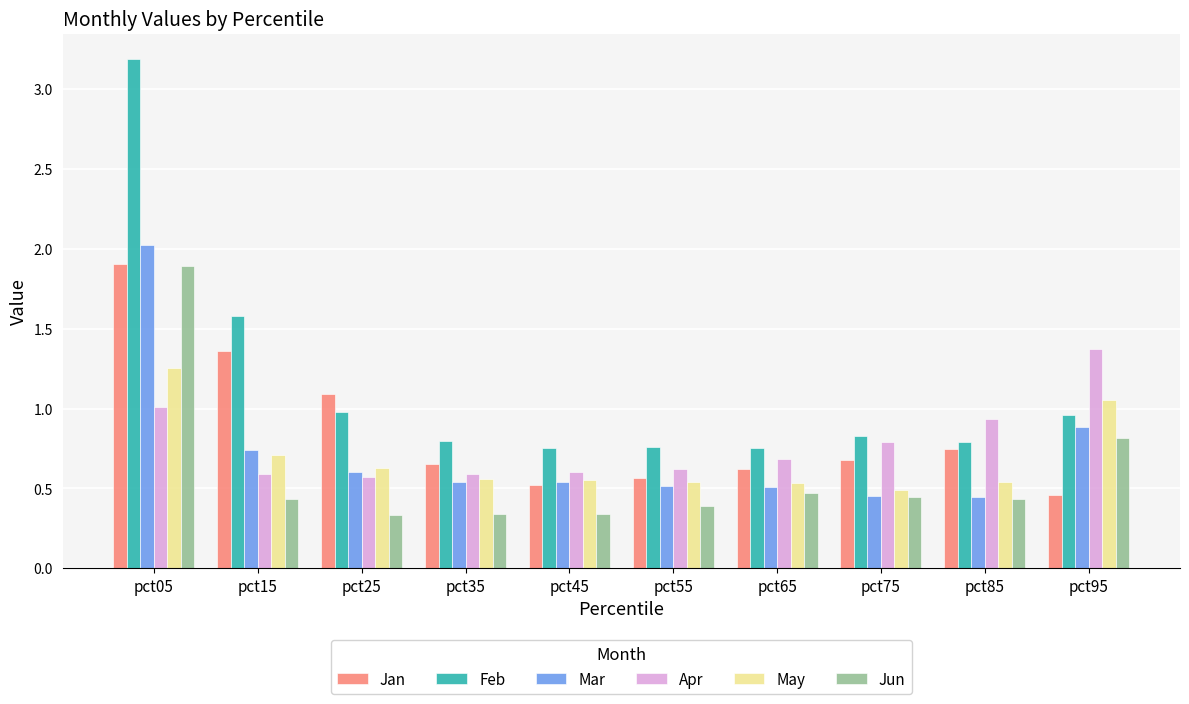

Between pct65 and pct95, which series saw the biggest shift?

Apr